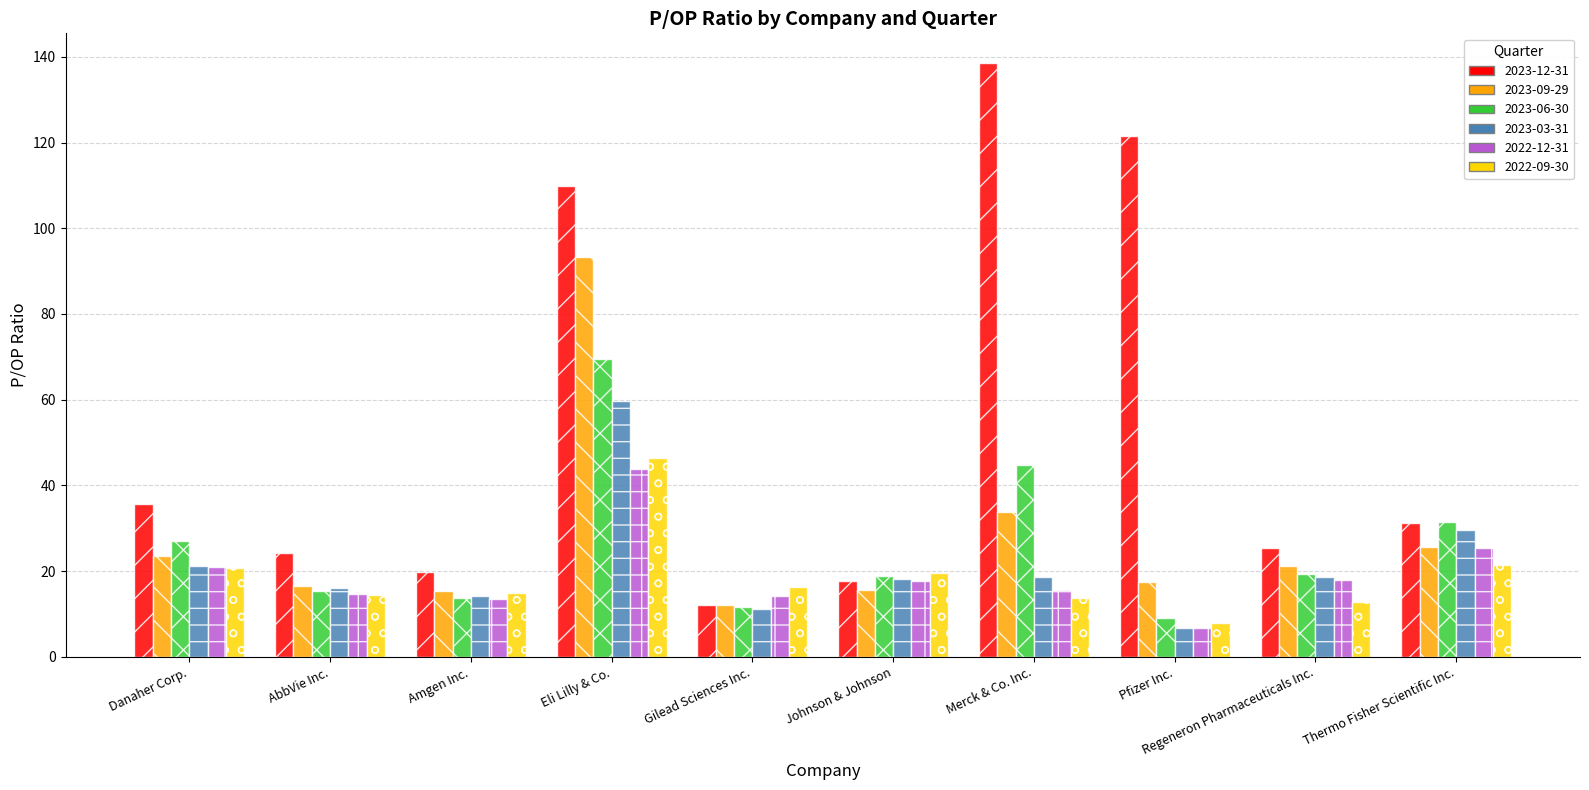

How many bars are there in total?

60